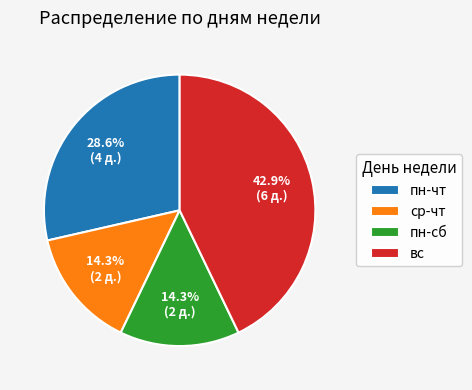

Which slice is the largest?

вс